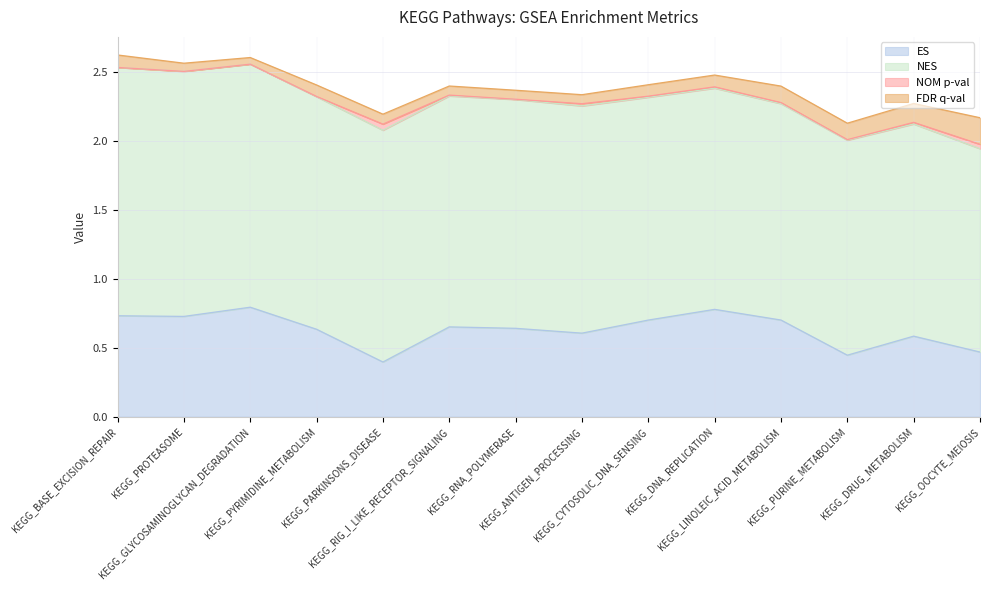

Is it true that ES equals 0.6 at KEGG_DRUG_METABOLISM?

True